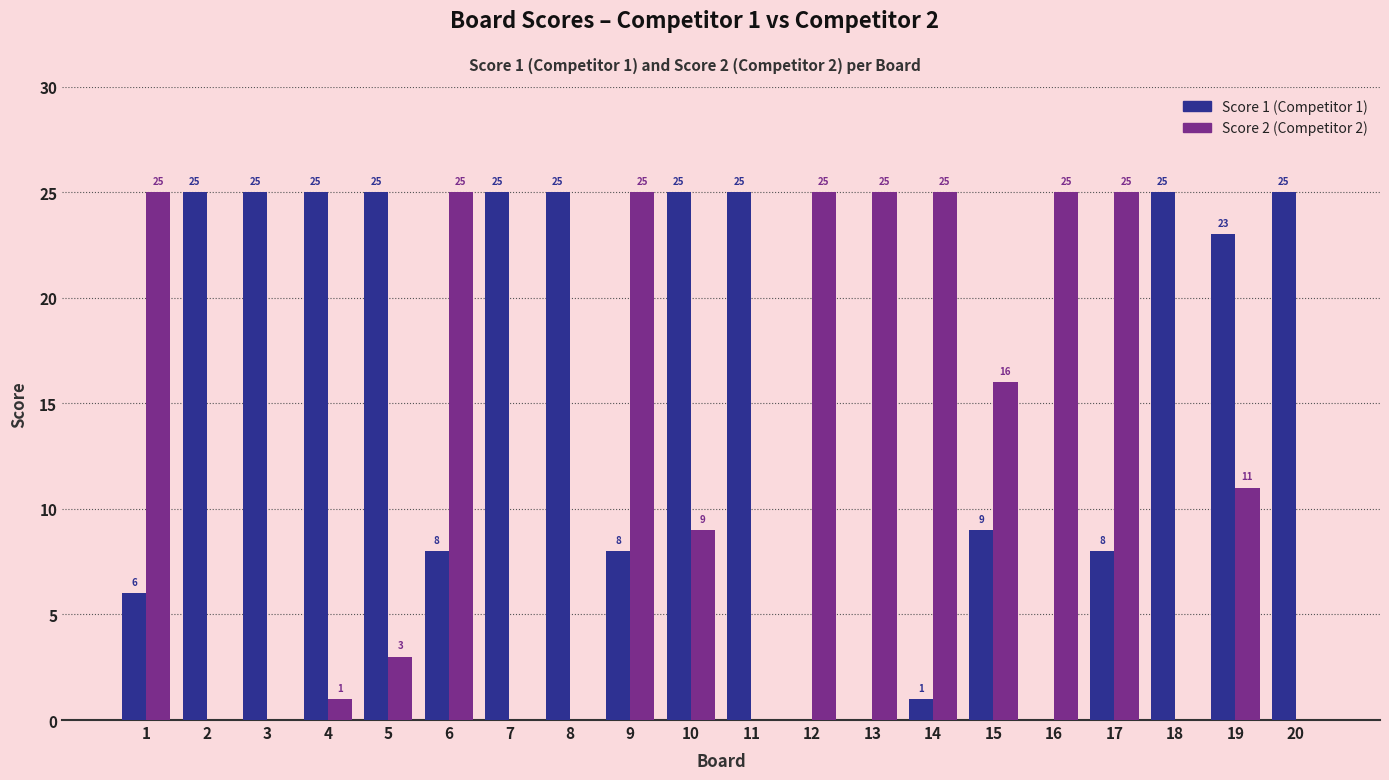

How many series are shown in this chart?

2